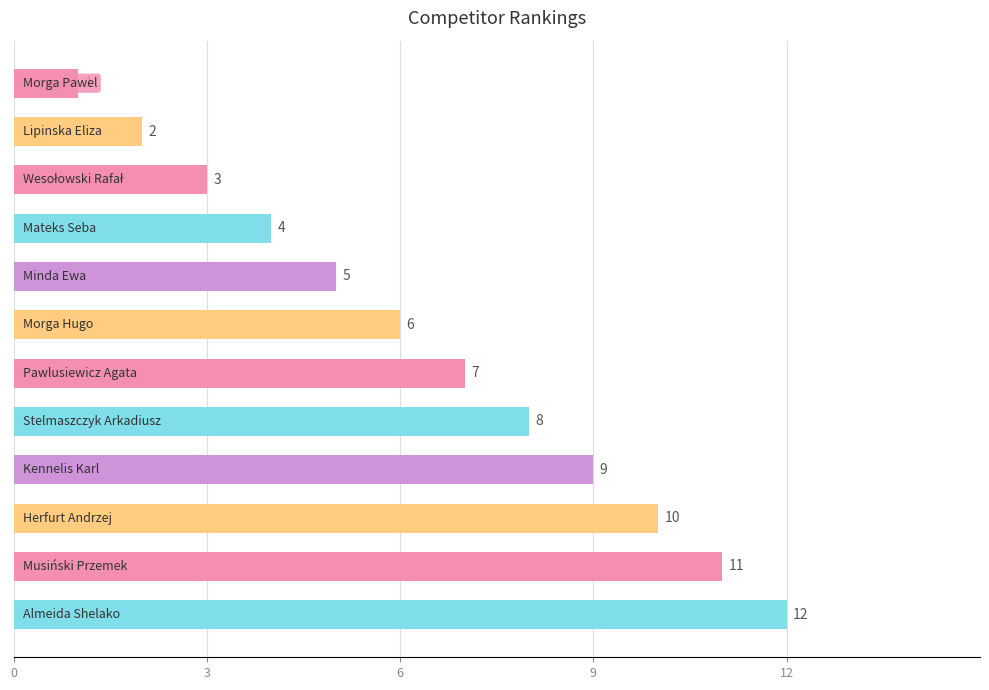

How many series are shown in this chart?

1